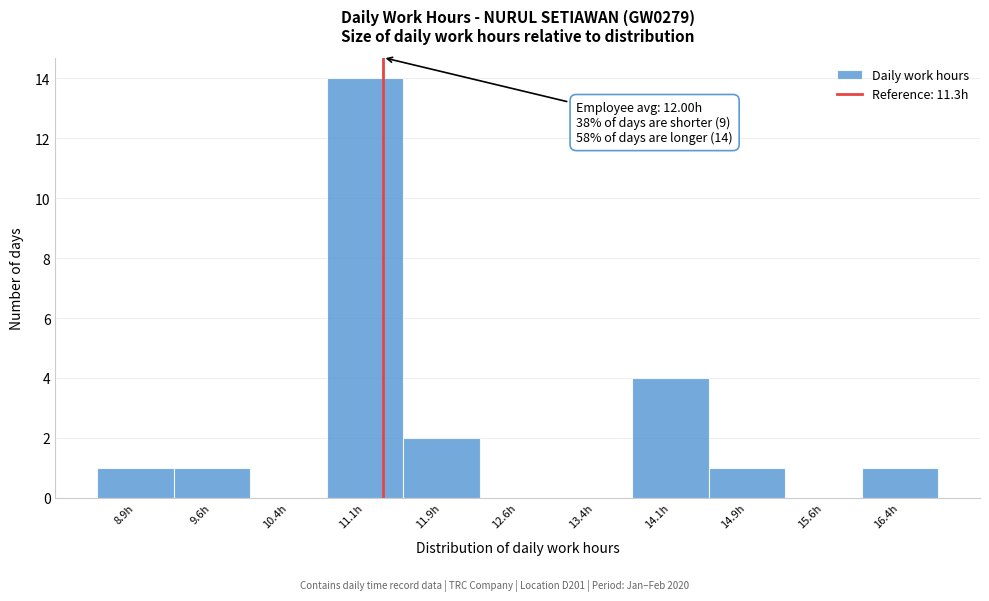

Which range on the x-axis has the tallest bar?

10.75 to 11.50